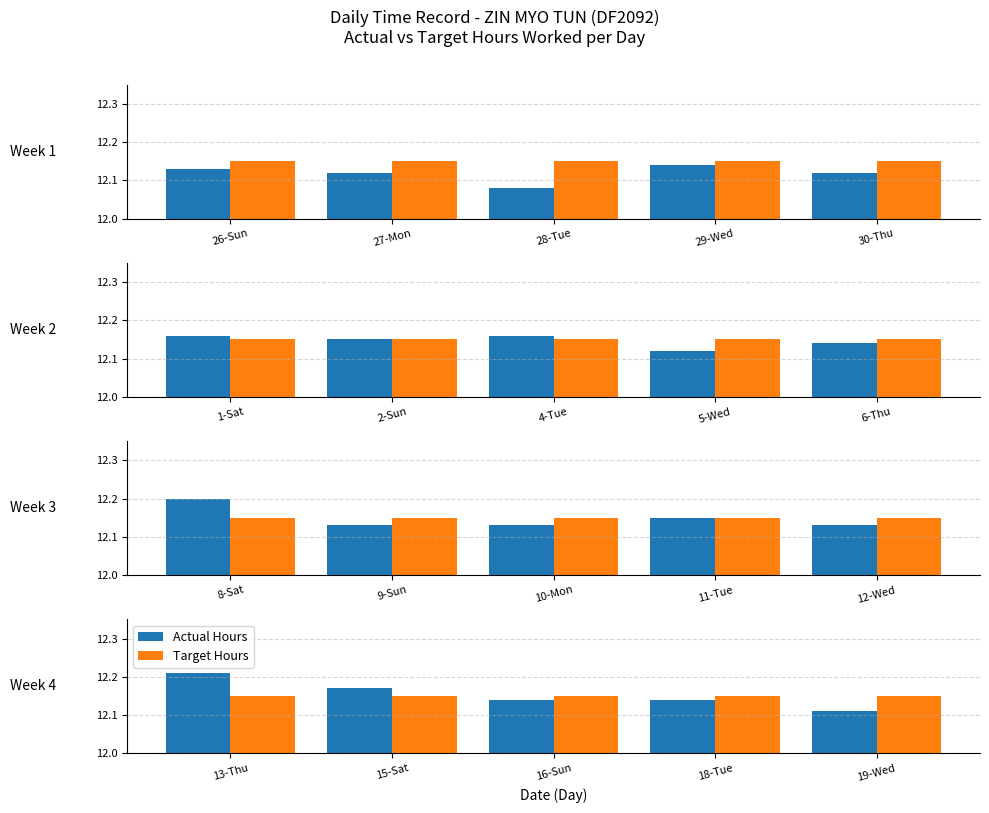

What is the label of the 4th bar from the left?

18-Tue